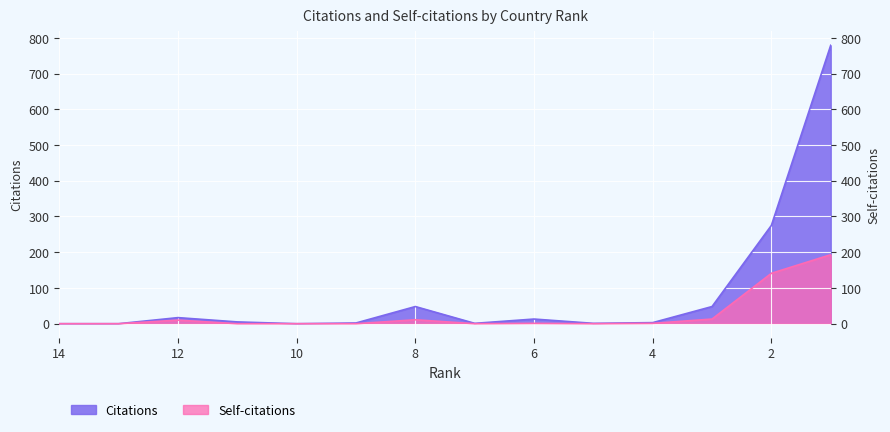

Reading right to left, what are all the values shown in this chart?

Citations: 779	275	48	3	1	13	1	48	2	0	5	17	0	0
Self-citations: 193	141	13	1	0	1	0	11	0	0	0	10	0	0